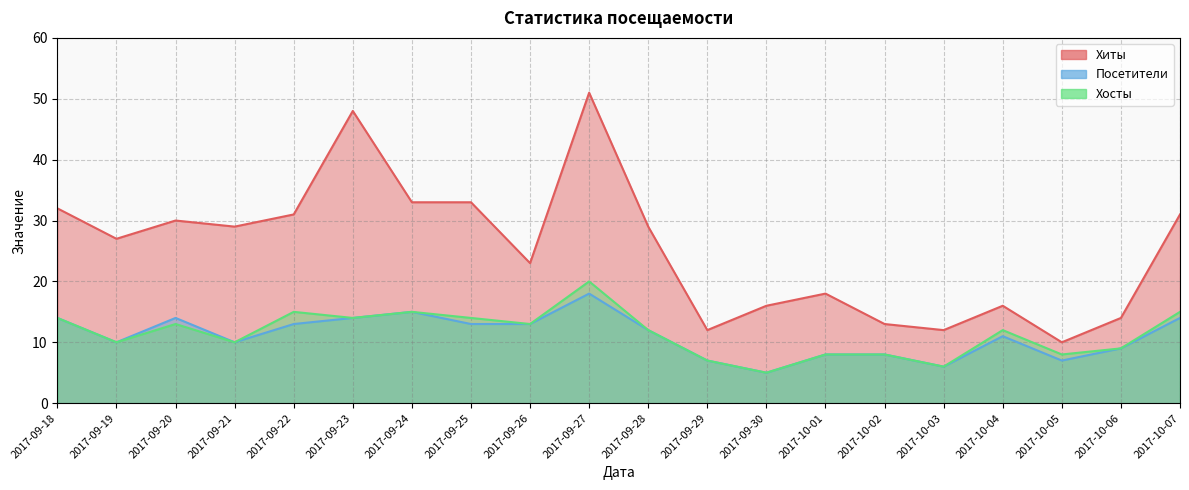

The Посетители series shows 18 at 2017-09-27. True or false?

True